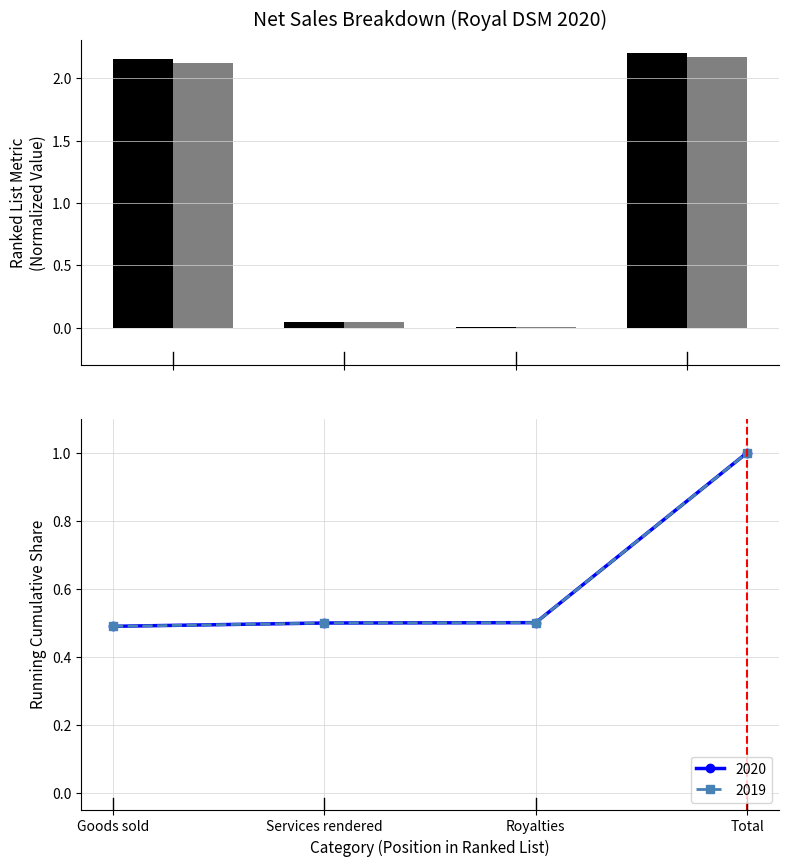

What is the difference between the 2019 values at Services rendered and Goods sold?

2.1